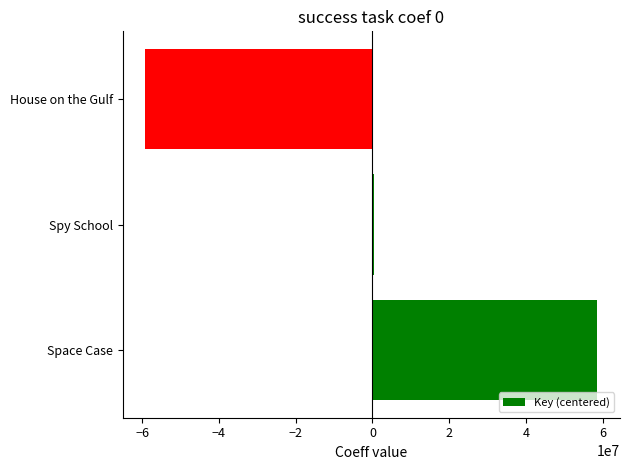

At which category does the chart reach its peak across all series?

Space Case